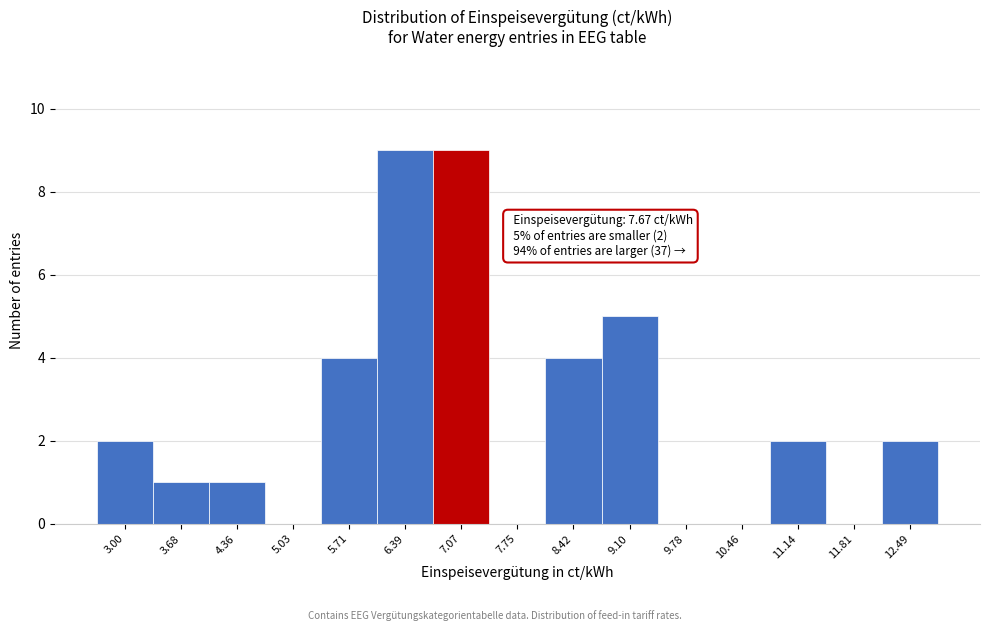

Reading left to right, transcribe all the data shown in this chart.

3.00=2	3.68=1	4.36=1	5.03=0	5.71=4	6.39=9	7.07=9	7.75=0	8.42=4	9.10=5	9.78=0	10.46=0	11.14=2	11.81=0	12.49=2